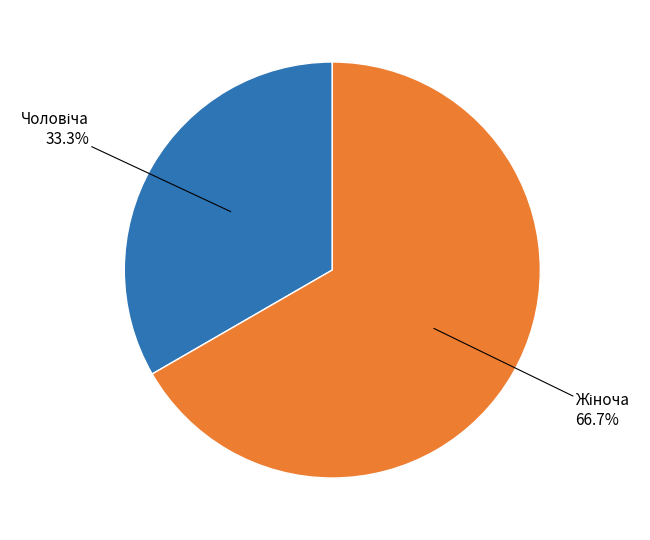

Does any single category account for the majority?

Yes